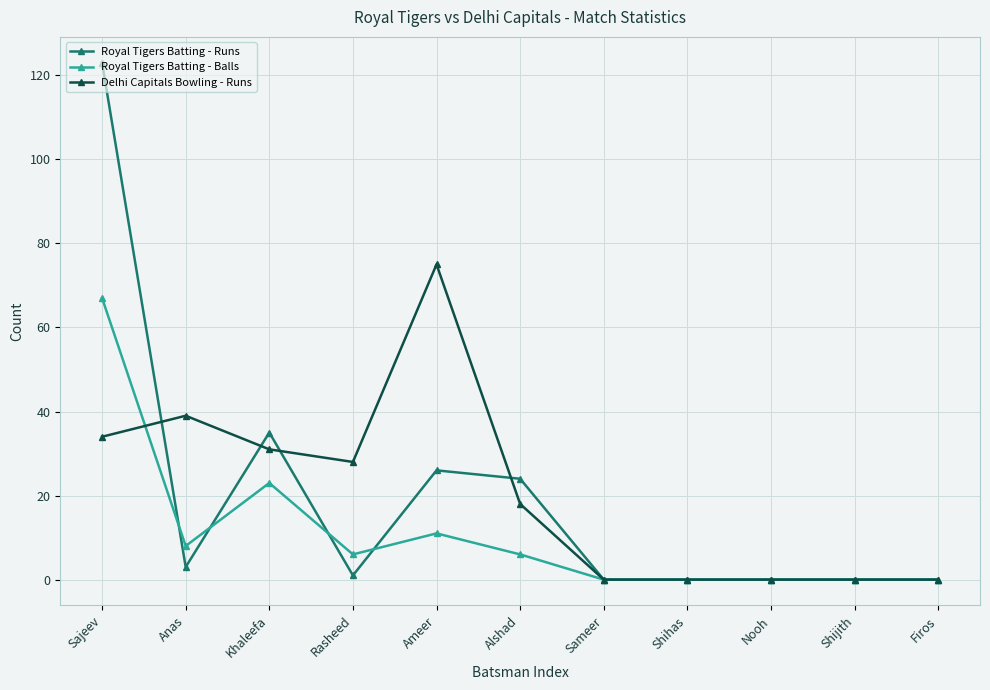

What is the total value across all series at Khaleefa?

89